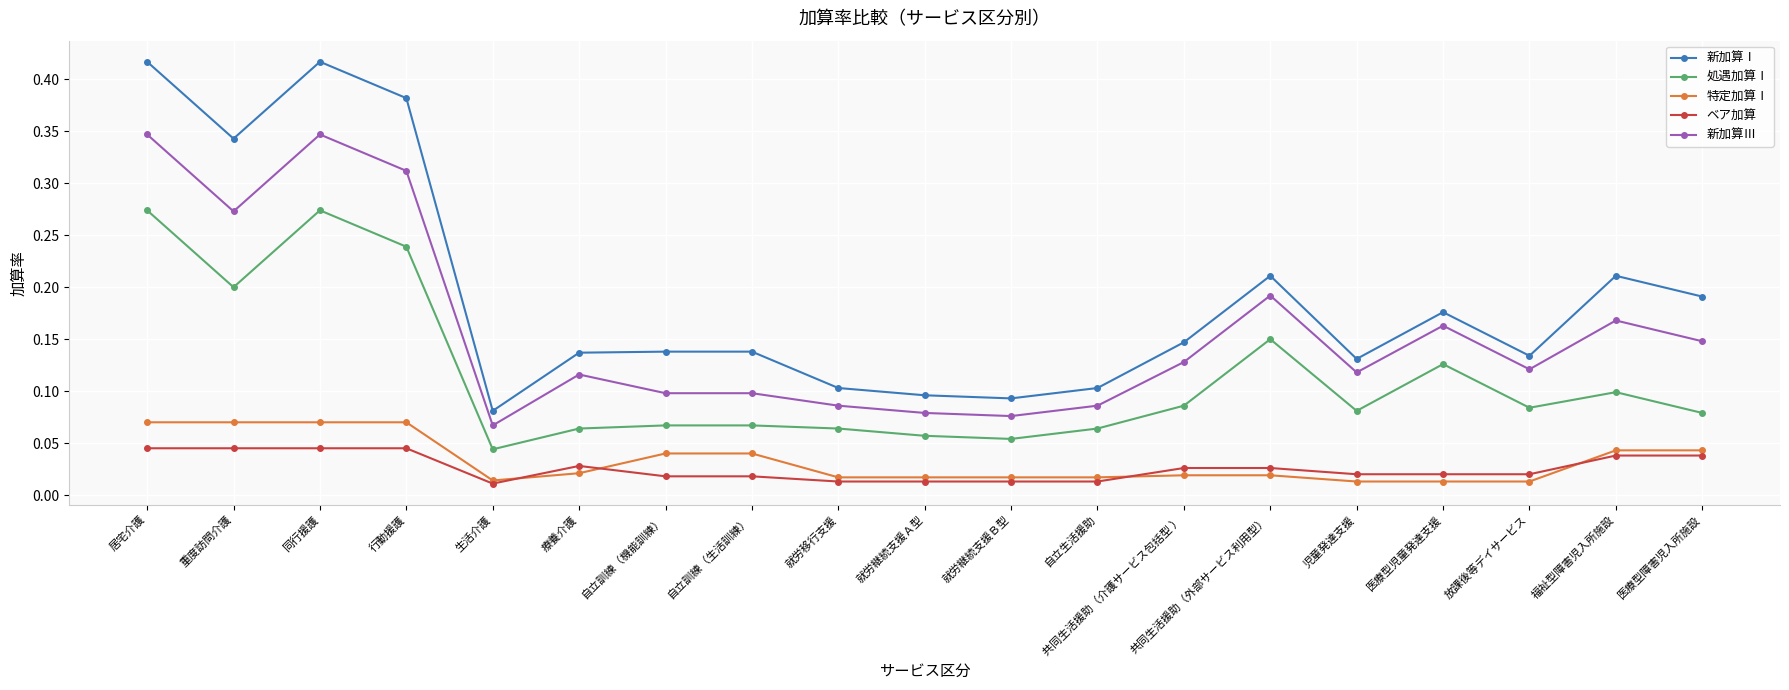

List the series in order of their peak value, lowest first.

ベア加算, 特定加算Ⅰ, 処遇加算Ⅰ, 新加算Ⅲ, 新加算Ⅰ